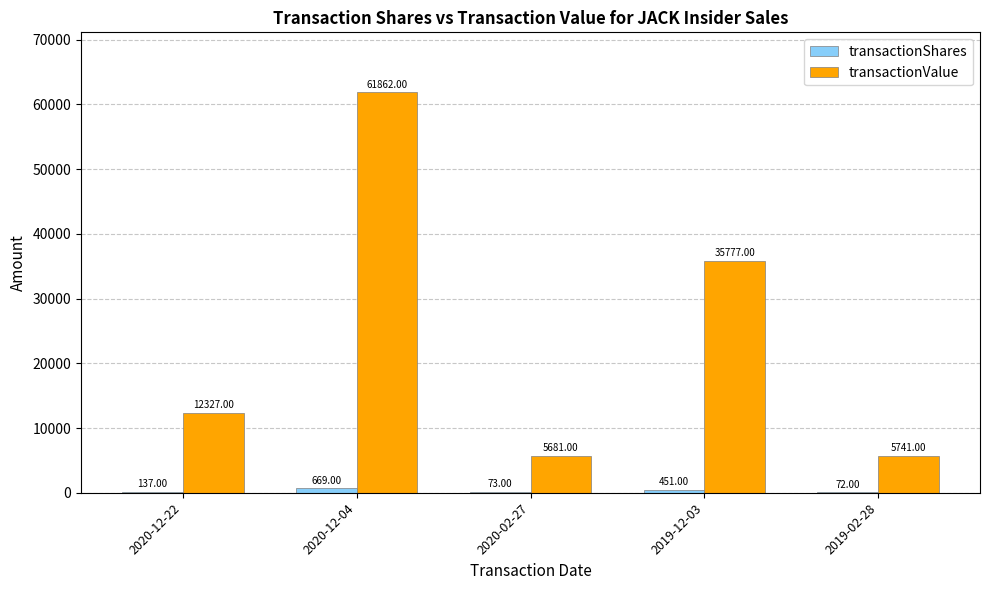

At which label is transactionValue closest to 33771?

2019-12-03